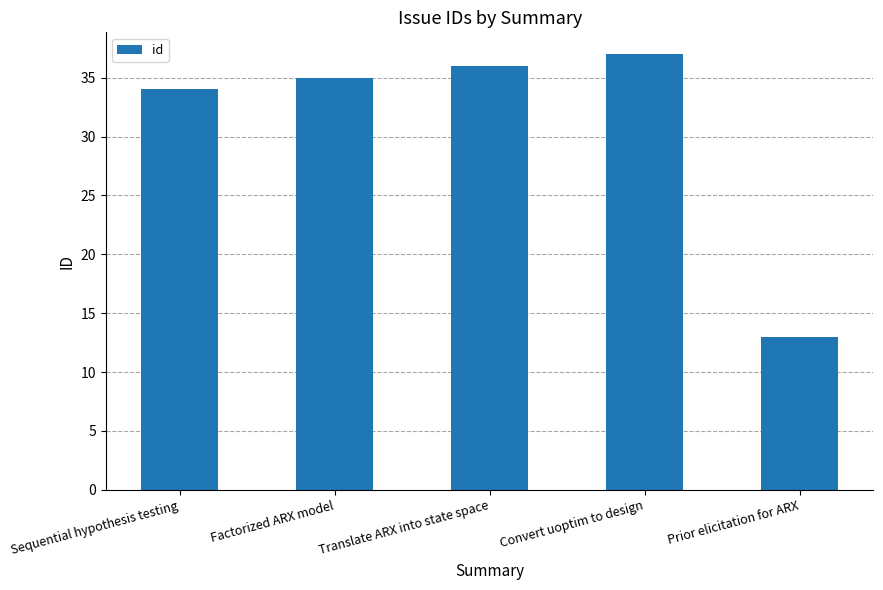

What is the label of the 1st bar from the right?

Prior elicitation for ARX